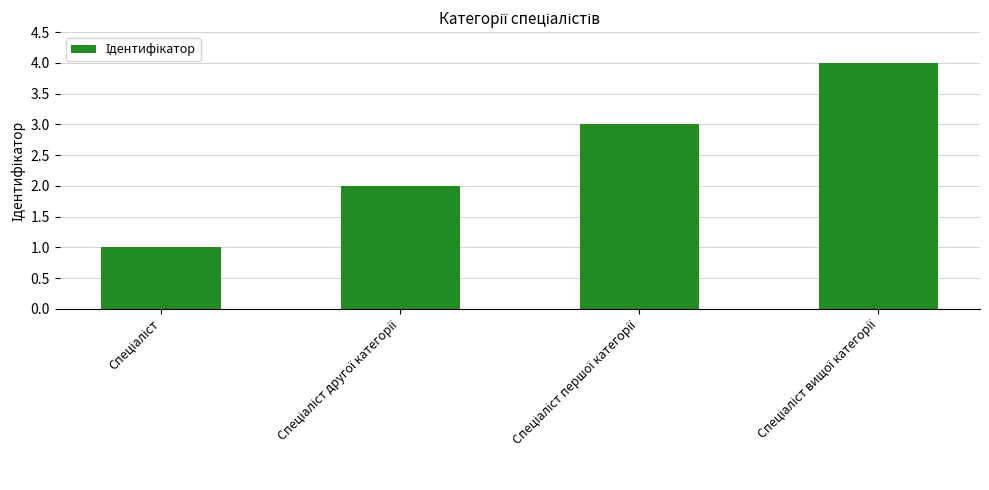

What is the value of the 1st bar from the left?

1